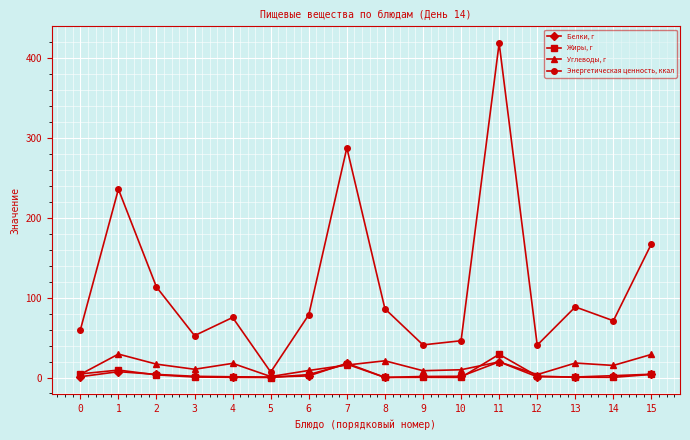

How many data points in Жиры, г are less than 1?

8